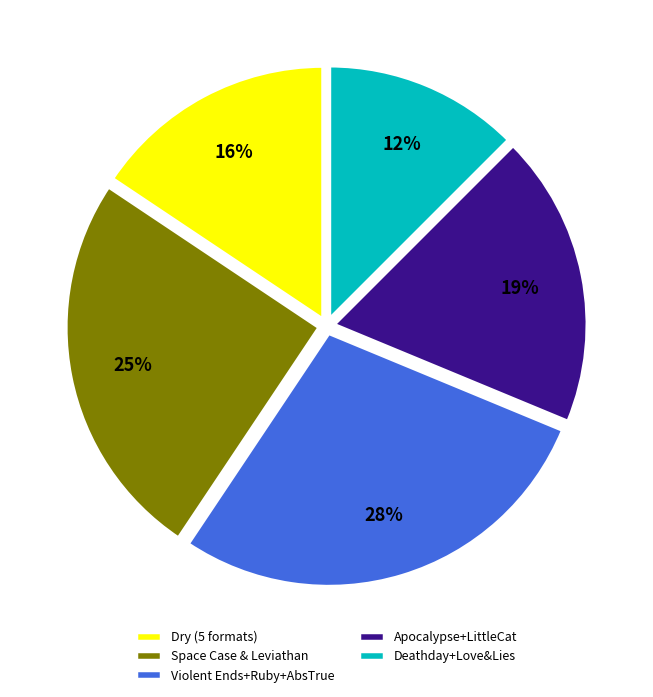

Do Deathday+Love&Lies and Apocalypse+LittleCat together represent more than half of the pie?

No